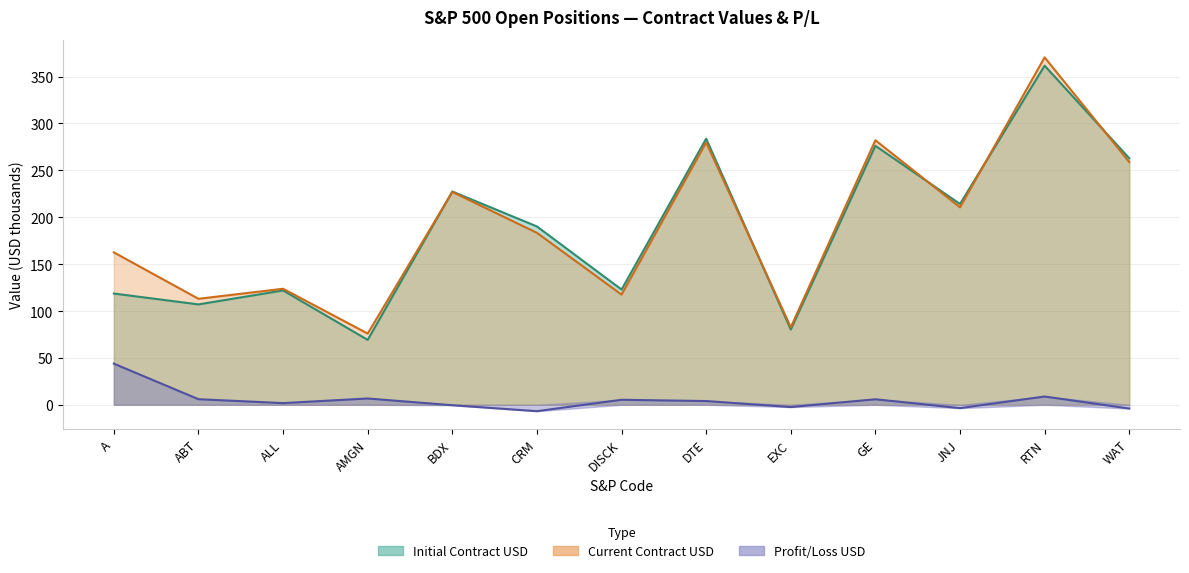

What is the difference between the Initial Contract USD values at CRM and BDX?

37.3